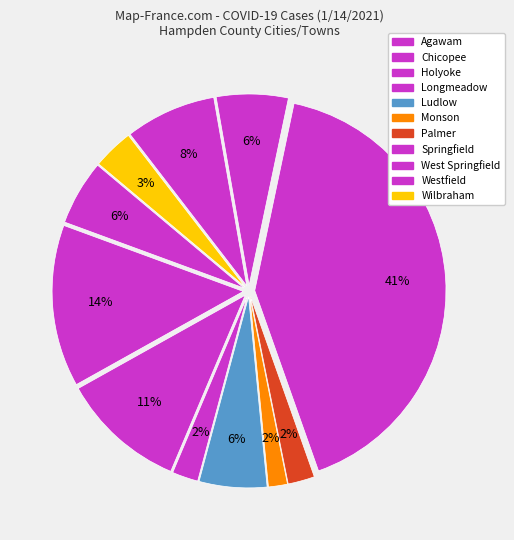

What percentage is the Springfield slice, to the nearest percent?

41%